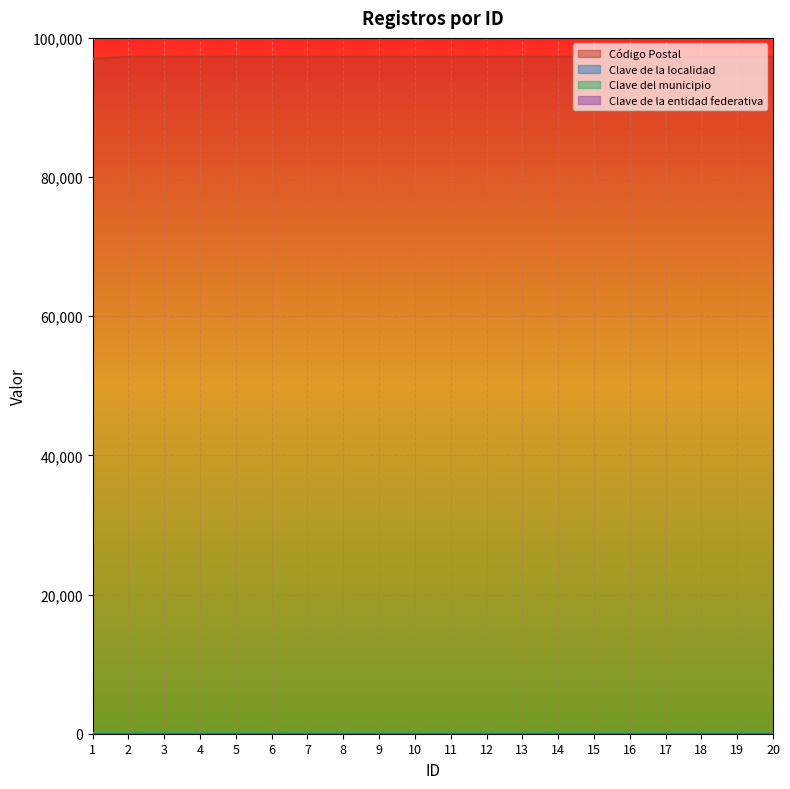

Which series has the largest total across all categories?

Código Postal